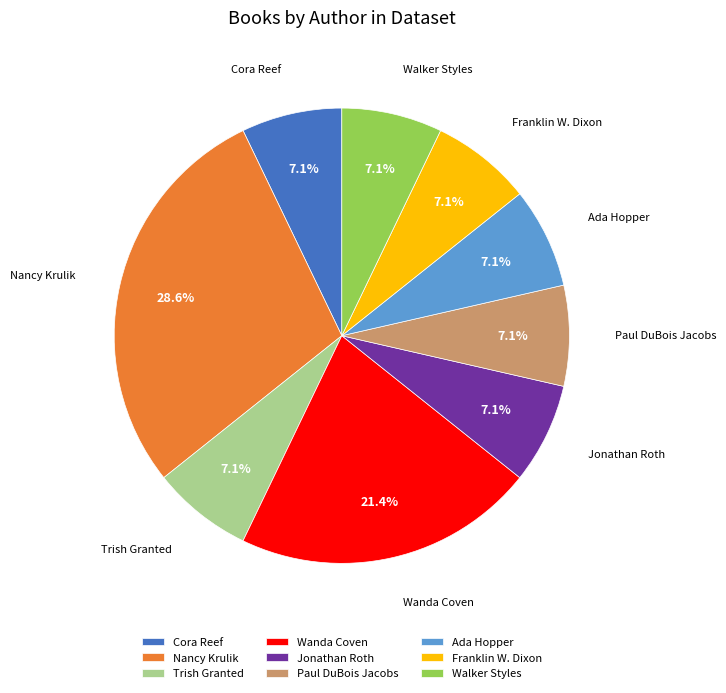

Count the number of slices in the pie.

9